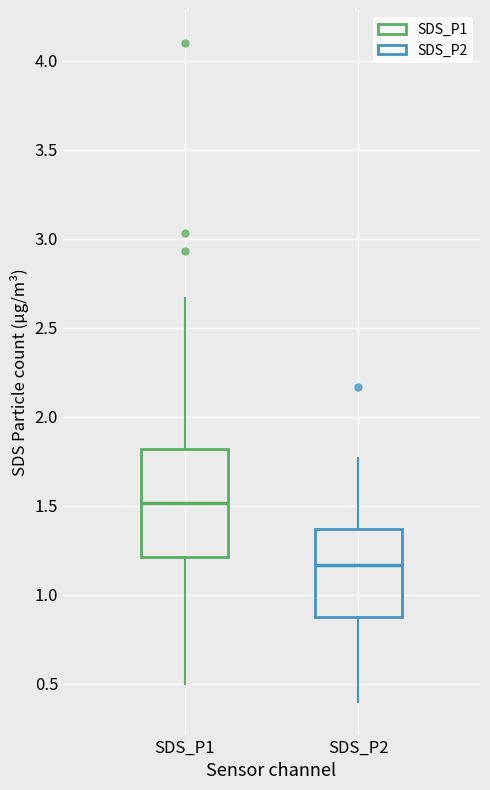

Reading left to right, transcribe this box plot: for each box, give where its median line is, the range the box spans, and where its two whiskers end, as read against the y-axis. The values are not printed on the chart, so give them approximately, as read against the axis.

SDS_P1: median 1.50, box 1.20 to 1.80, whiskers 0.50 to 2.65
SDS_P2: median 1.15, box 0.90 to 1.35, whiskers 0.40 to 1.75